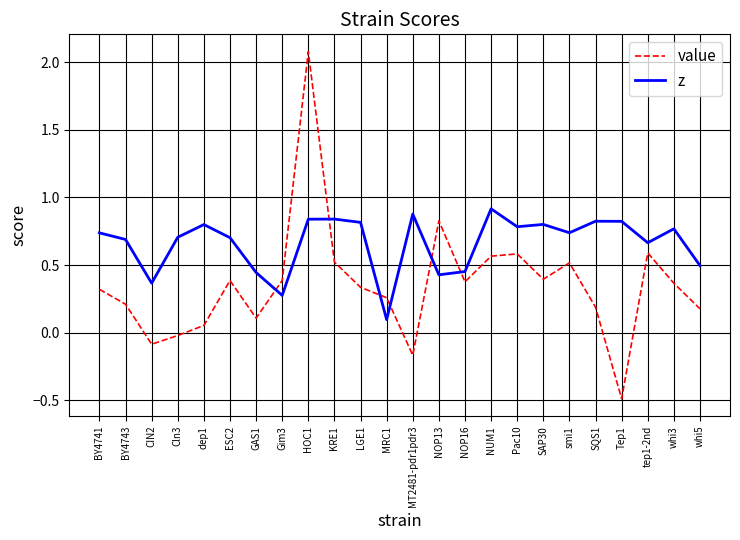

Which series ends up on top after the final intersection of z and value?

z